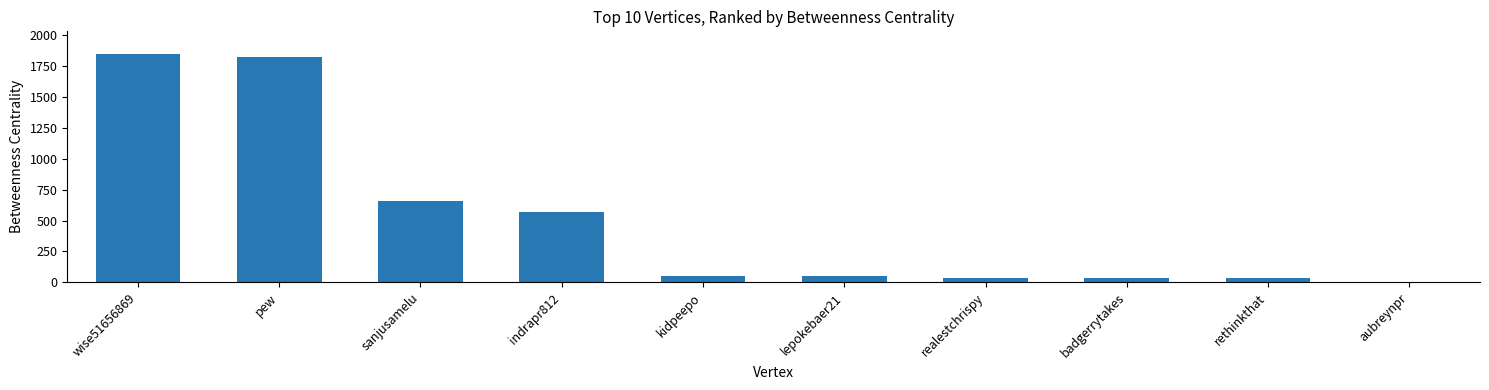

What is the greatest value displayed?

1848